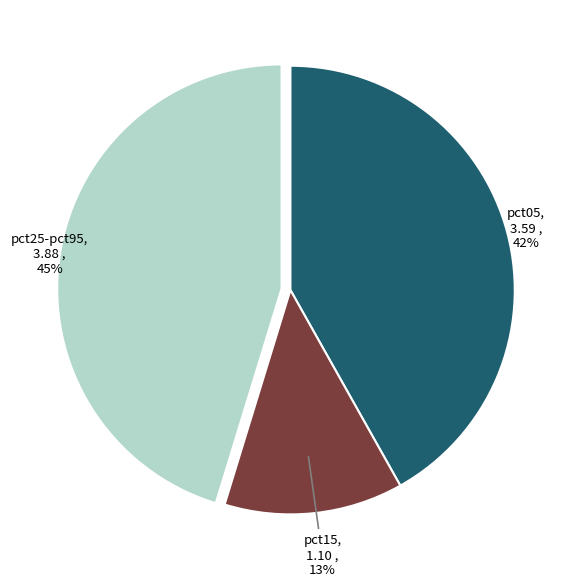

To the nearest percent, what is the difference between the largest and smallest slice percentages?

32%